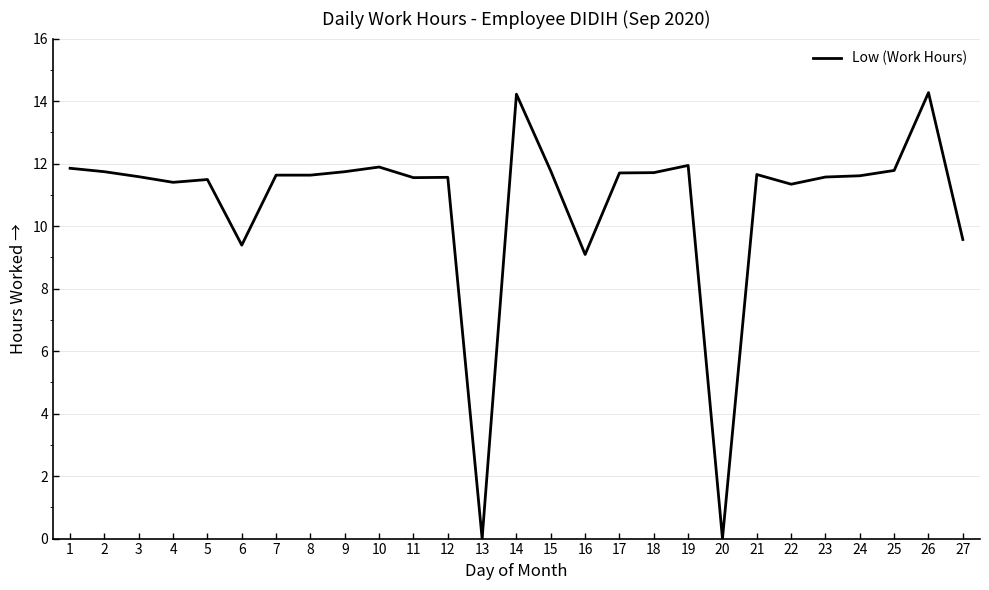

At which label does the data first exceed 11?

1